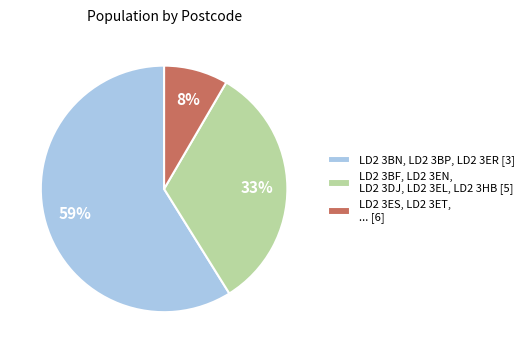

Is there a majority slice in this chart?

Yes